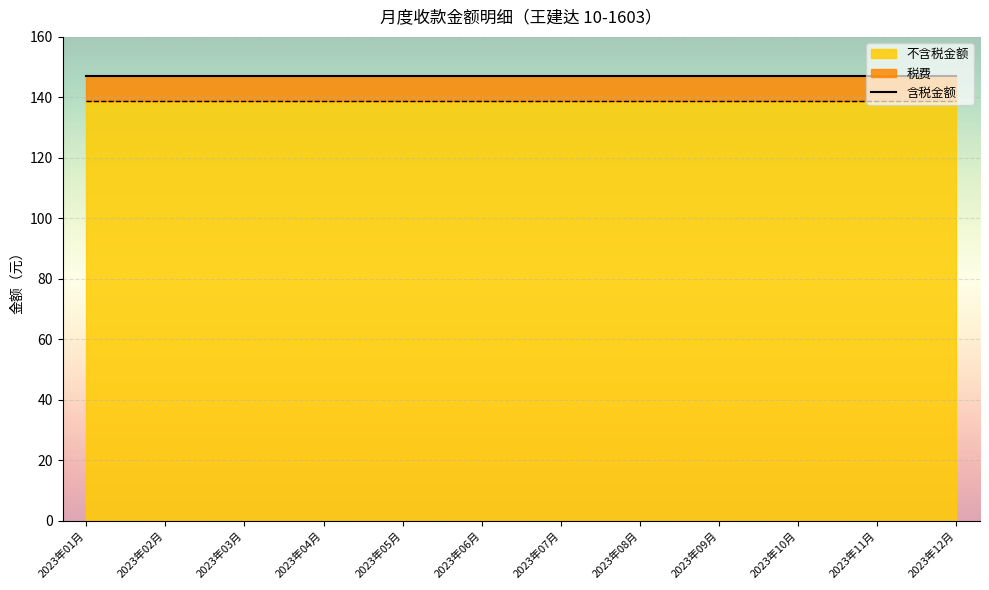

Which category has the highest value across all series?

2023年01月